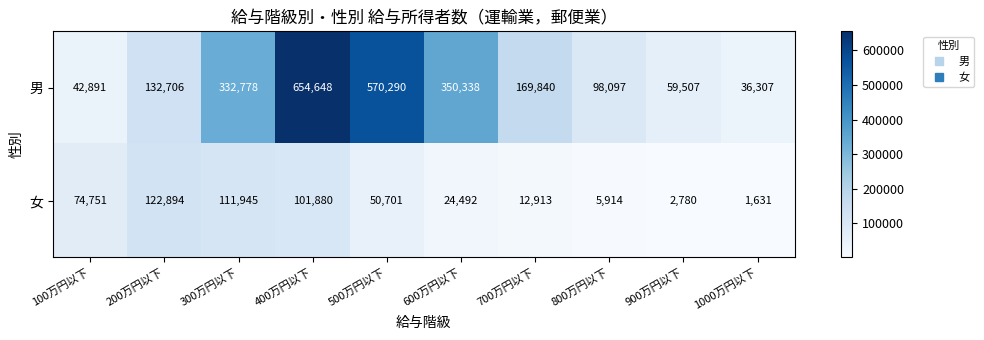

What is the approximate value of 女 at 1000万円以下?

1631